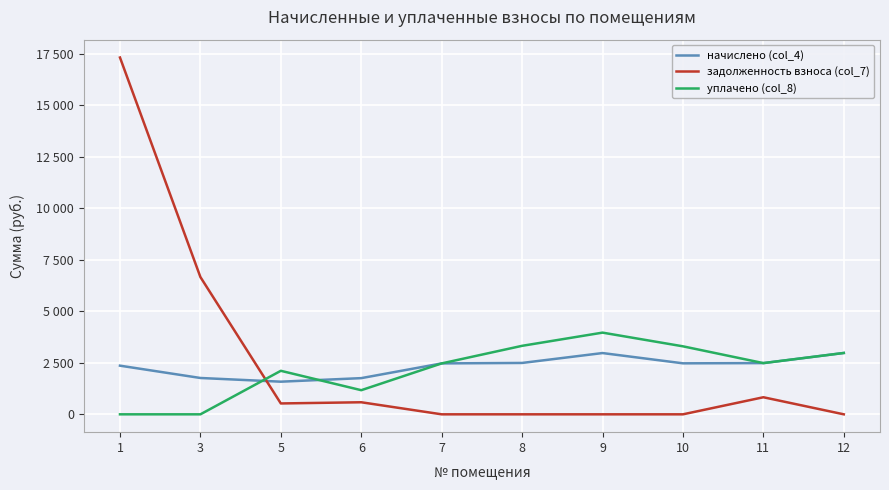

Rank the categories by задолженность взноса (col_7) value from highest to lowest.

1, 3, 11, 6, 5, 7, 8, 9, 10, 12